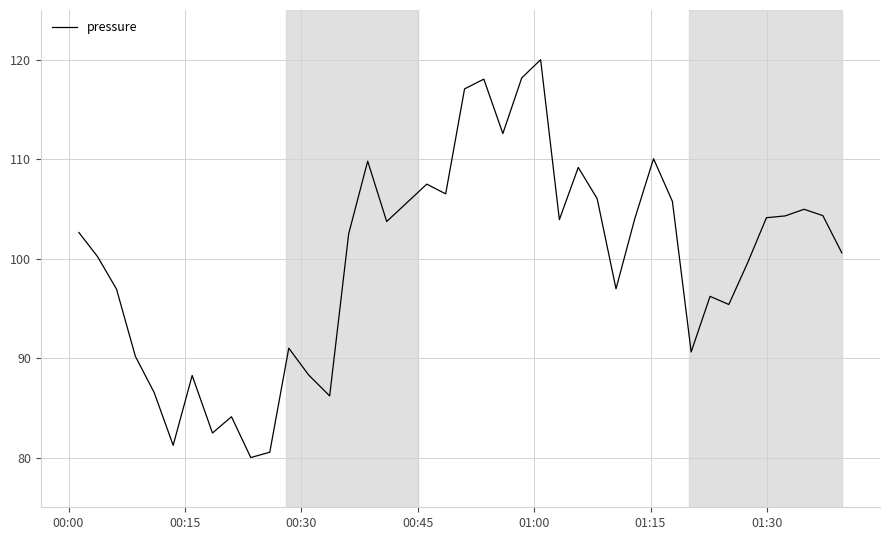

What is the difference between the maximum and minimum values?

40.0